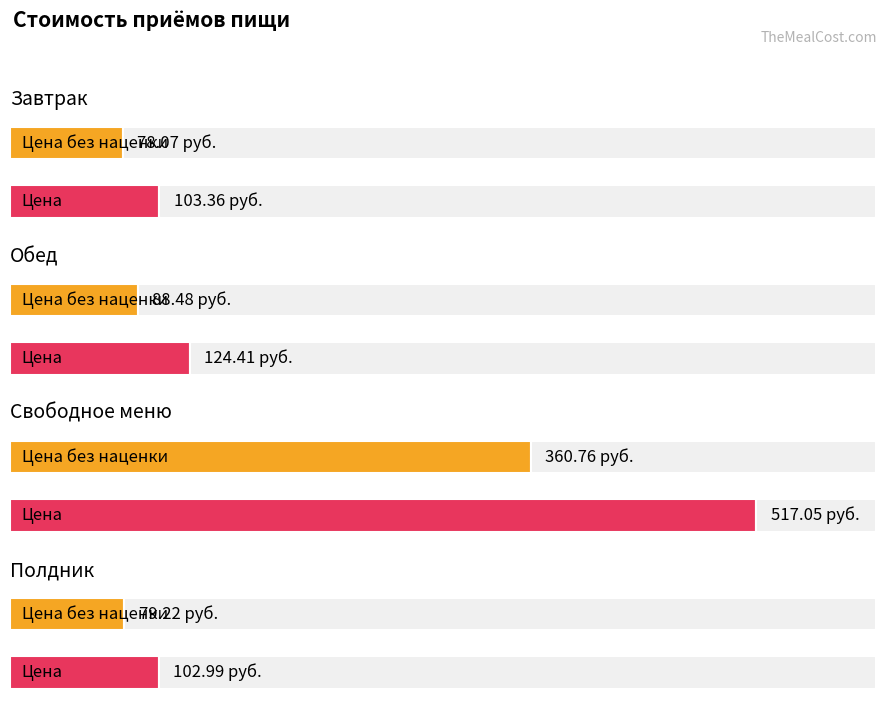

What is the average value of the Завтрак series?

90.7